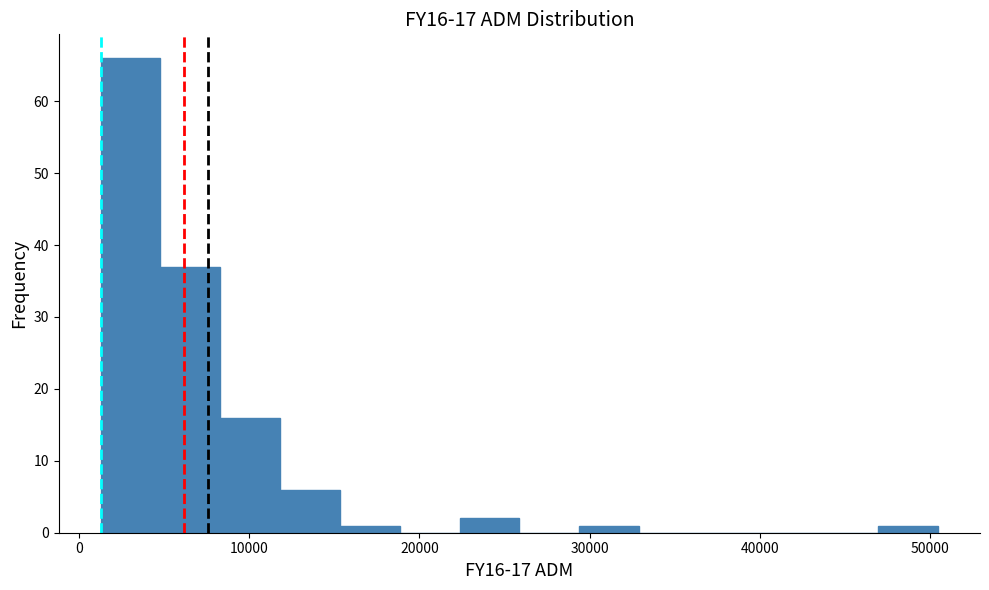

Read against the x-axis, roughly where is the centre of the tallest bar?

3000